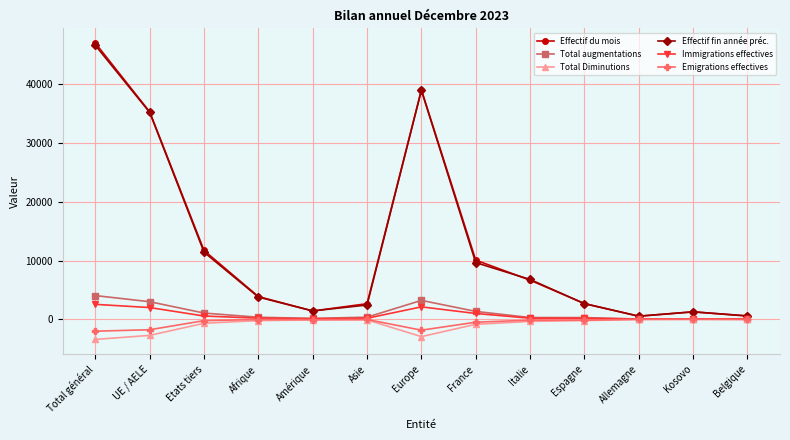

What is the greatest value displayed?

47045